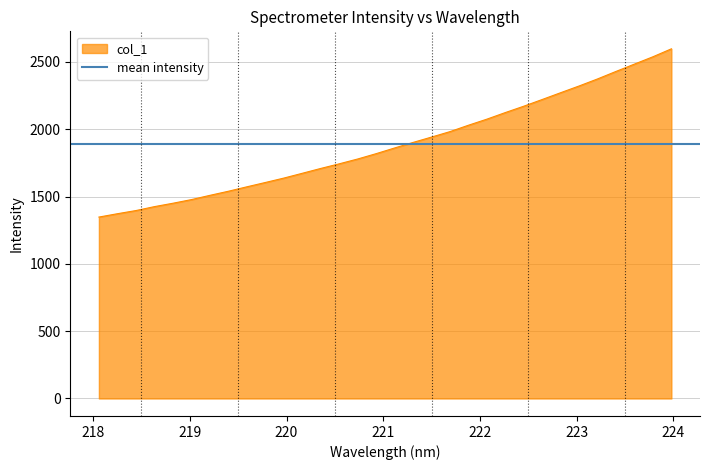

The chart shows a value of 3422.4 at 223.5987. True or false?

False